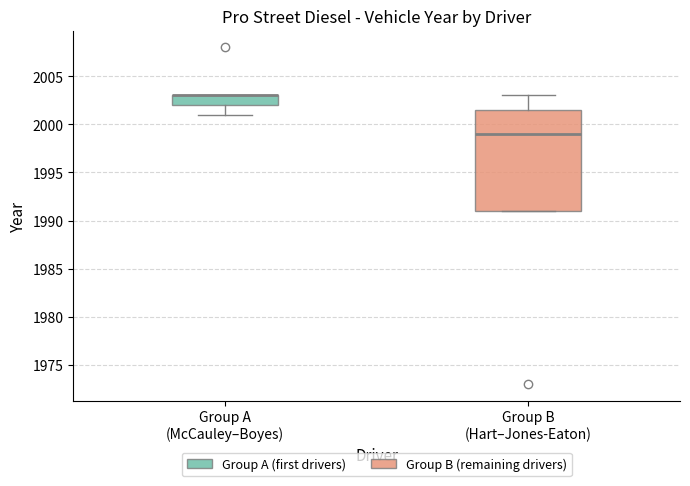

Reading left to right, read every box against the y-axis: the position of its median line, the range the box covers, and the ends of its whiskers. The values are not printed on the chart, so give them approximately, as read against the axis.

Group A (McCauley–Boyes): median 2003.0 (drawn on the box's upper edge), box 2002.0 to 2003.0, whiskers 2001.0 to 2003.0
Group B (Hart–Jones-Eaton): median 1999.0, box 1991.0 to 2001.5, whiskers 1991.0 to 2003.0